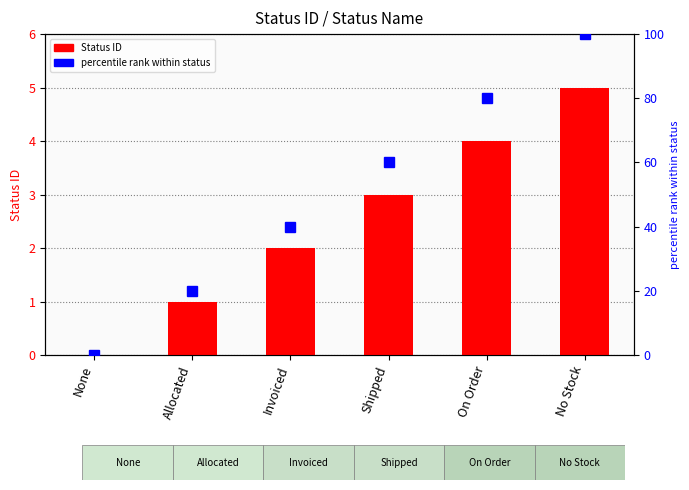

The Status ID series shows 4 at On Order. True or false?

True